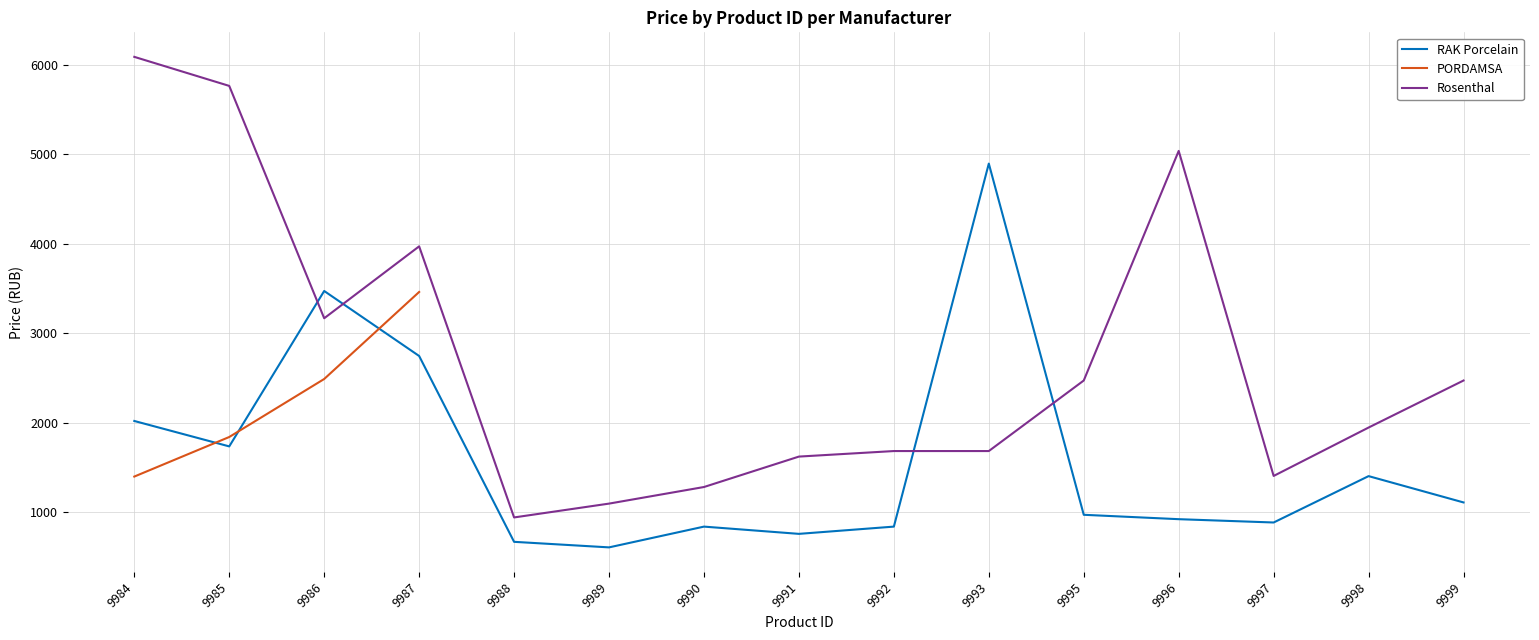

After their last crossing, which series has the higher values: RAK Porcelain or PORDAMSA?

PORDAMSA